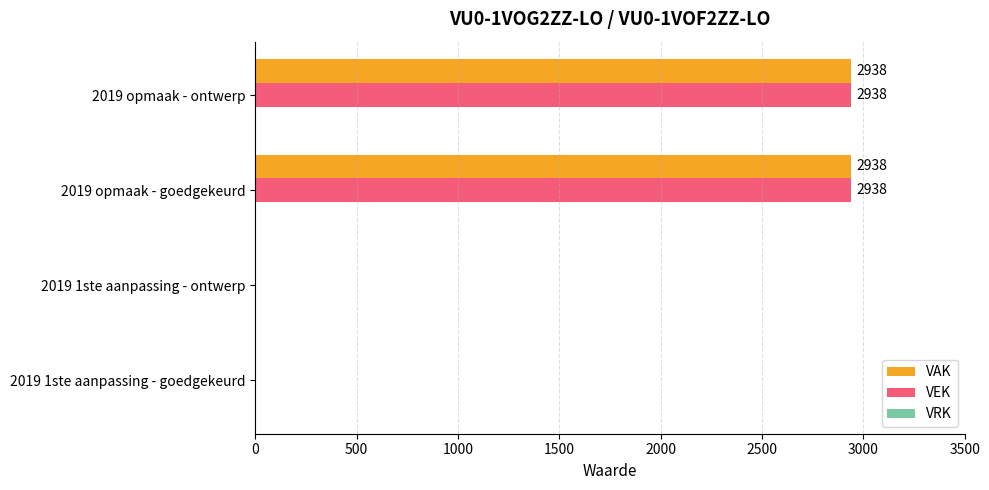

What is the total value across all series at 2019 opmaak - goedgekeurd?

5876